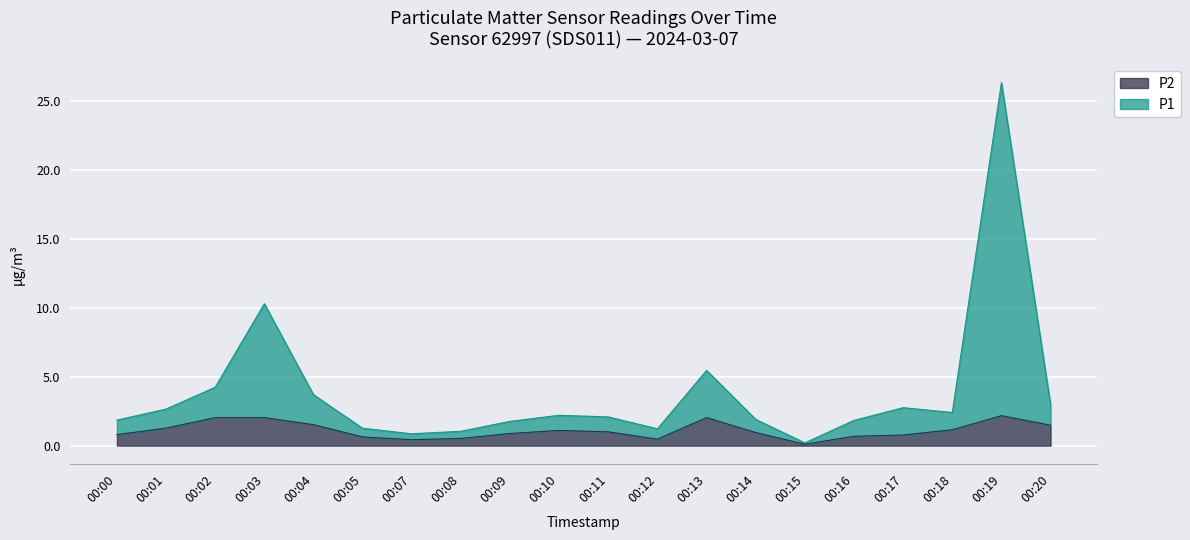

What is the maximum value shown in the chart?

26.3